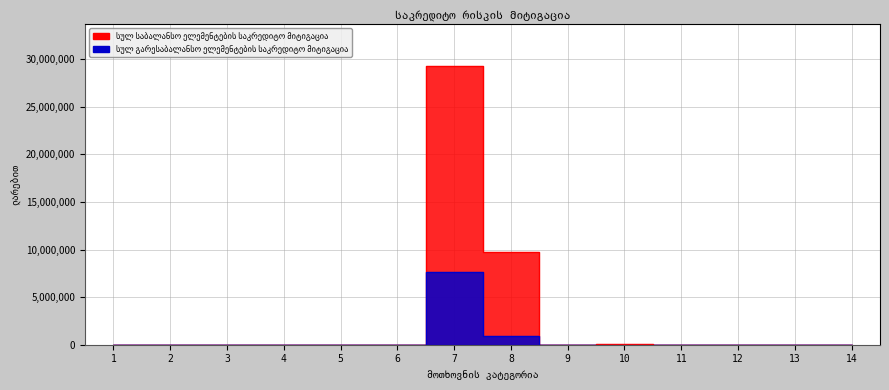

Is the value of სულ გარესაბალანსო ელემენტების საკრედიტო მიტიგაცია at 12 greater than the value of სულ საბალანსო ელემენტების საკრედიტო მიტიგაცია at 10?

No